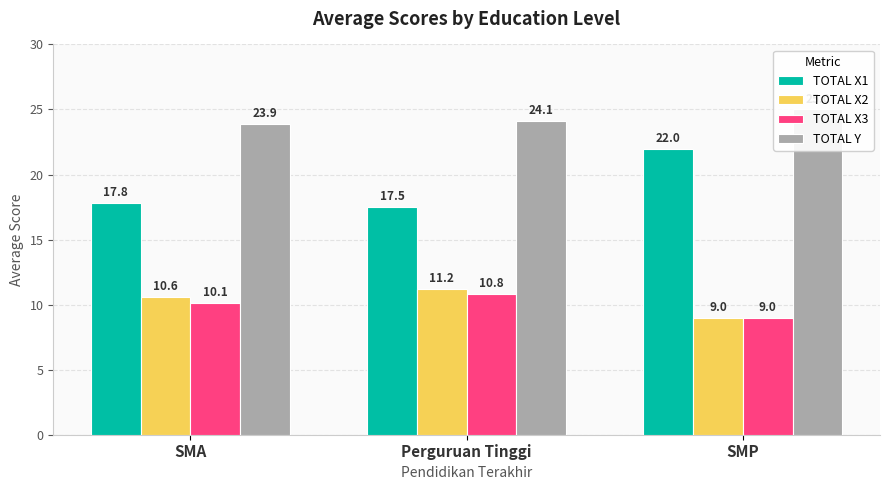

What are all the series names shown in the legend?

TOTAL X1, TOTAL X2, TOTAL X3, TOTAL Y